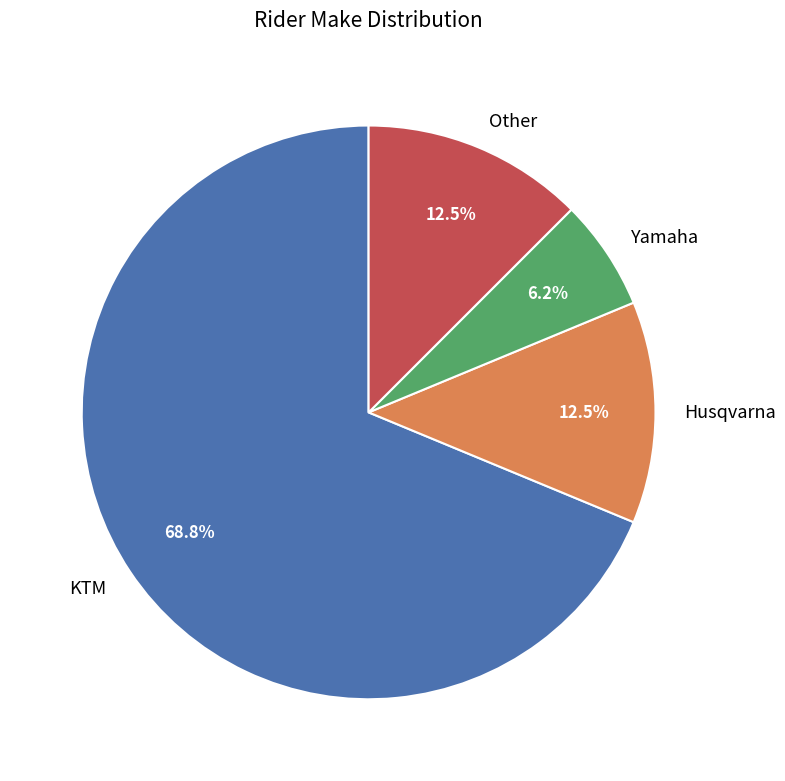

How many segments does this pie chart have?

4